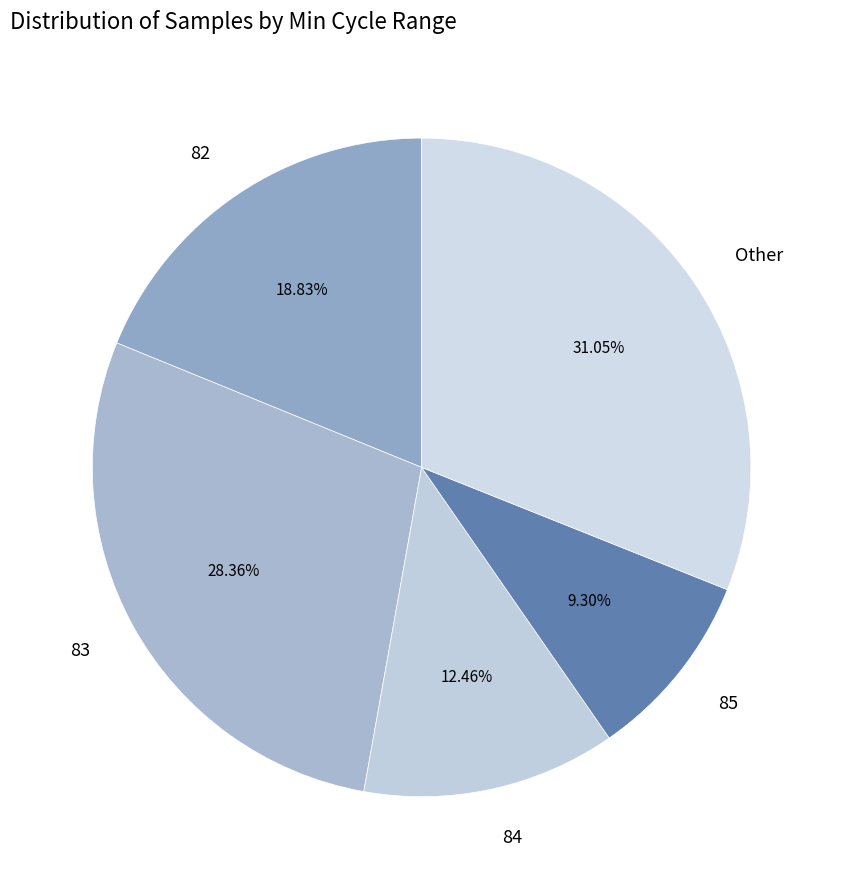

Which category has the smallest portion of the pie?

85